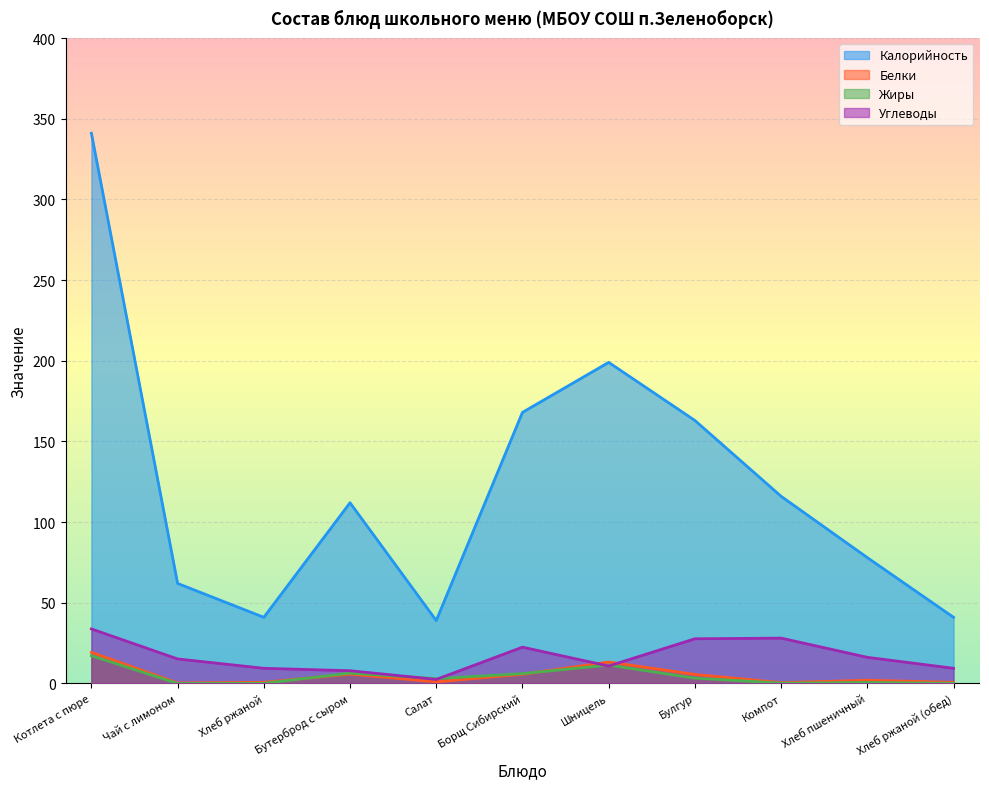

What are all the series names shown in the legend?

Калорийность, Белки, Жиры, Углеводы